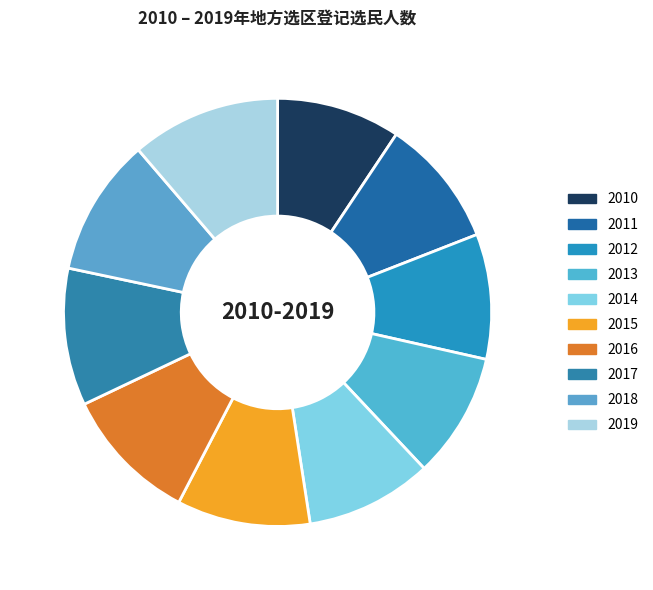

How many slices are in this pie chart?

10